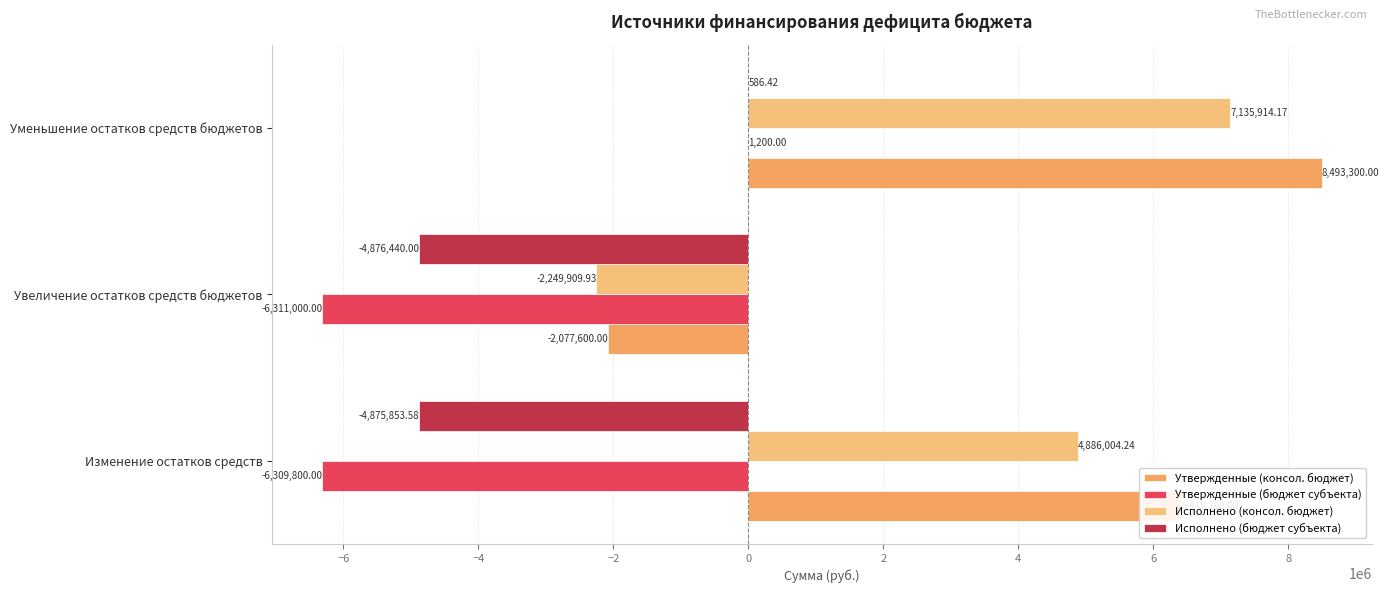

Rank the series by their maximum value, from highest to lowest.

Утвержденные (консол. бюджет), Исполнено (консол. бюджет), Утвержденные (бюджет субъекта), Исполнено (бюджет субъекта)